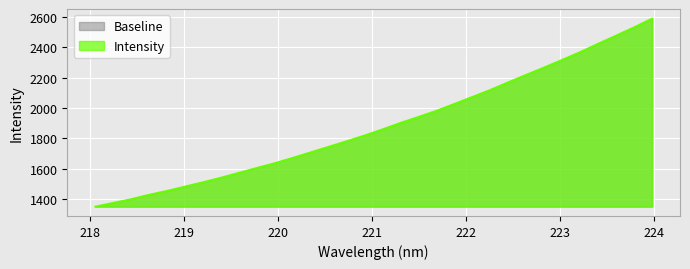

What position from the left is 219.3979?

8